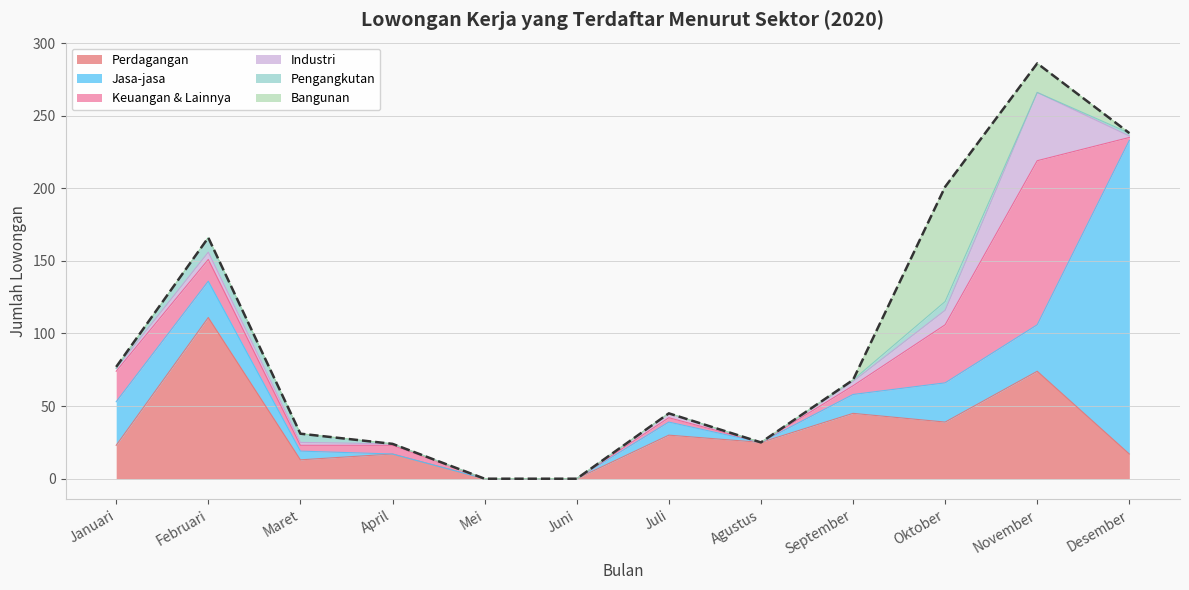

Does the chart have visible grid lines?

Yes